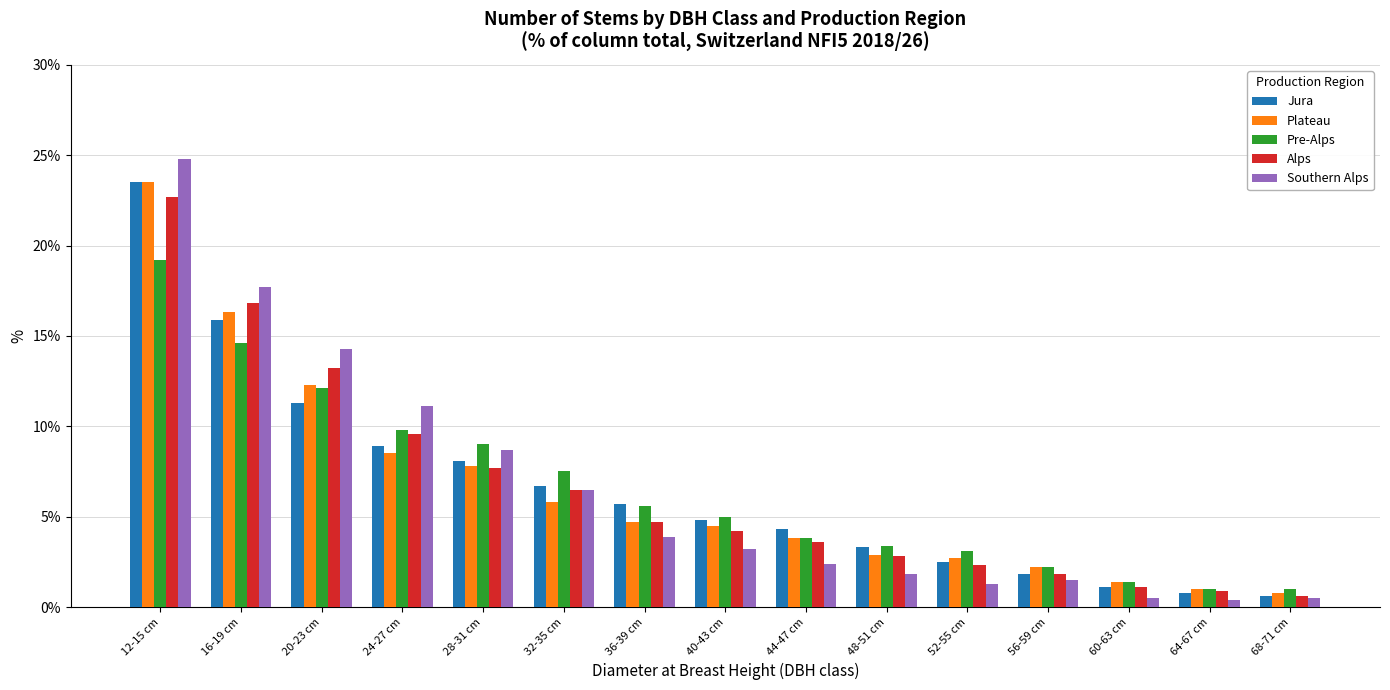

Which series has the largest range (max minus min)?

Southern Alps